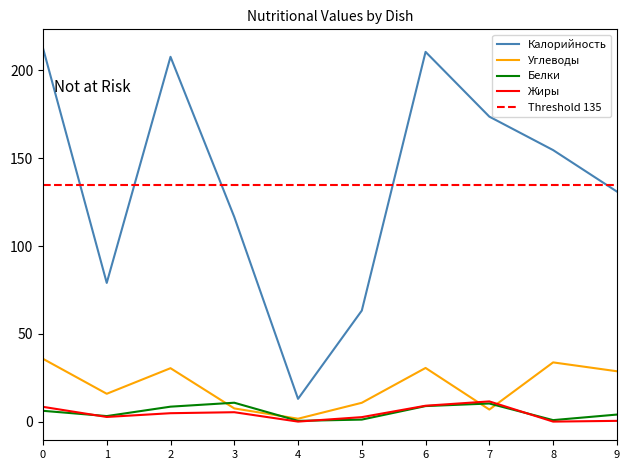

How many times do Углеводы and Белки cross each other?

4